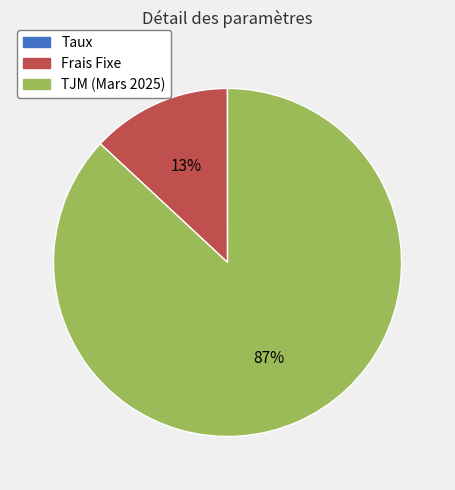

Combined, do TJM (Mars 2025) and Frais Fixe account for over 50%?

Yes